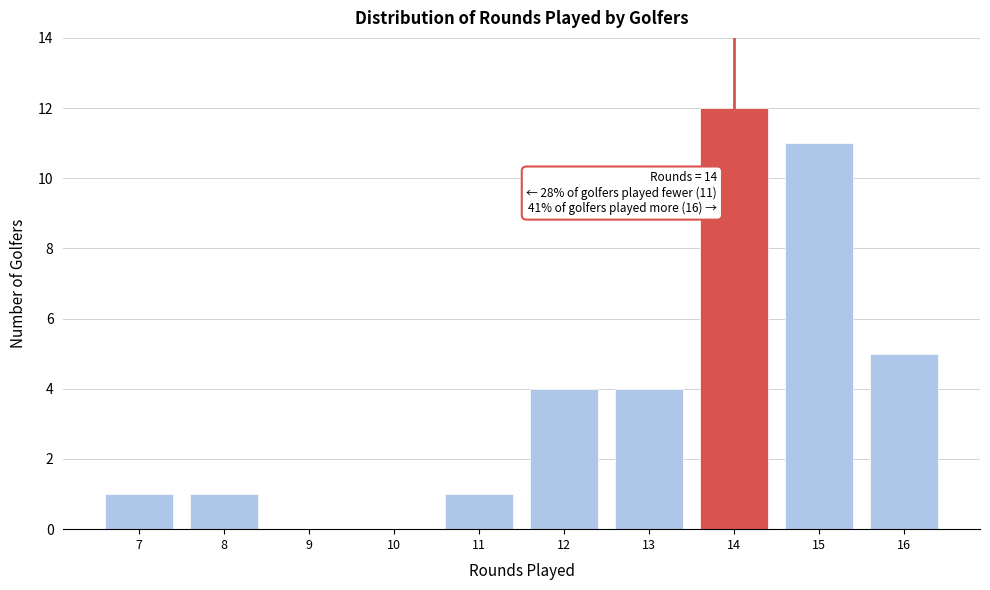

Which range on the x-axis has the tallest bar?

13.5 to 14.5